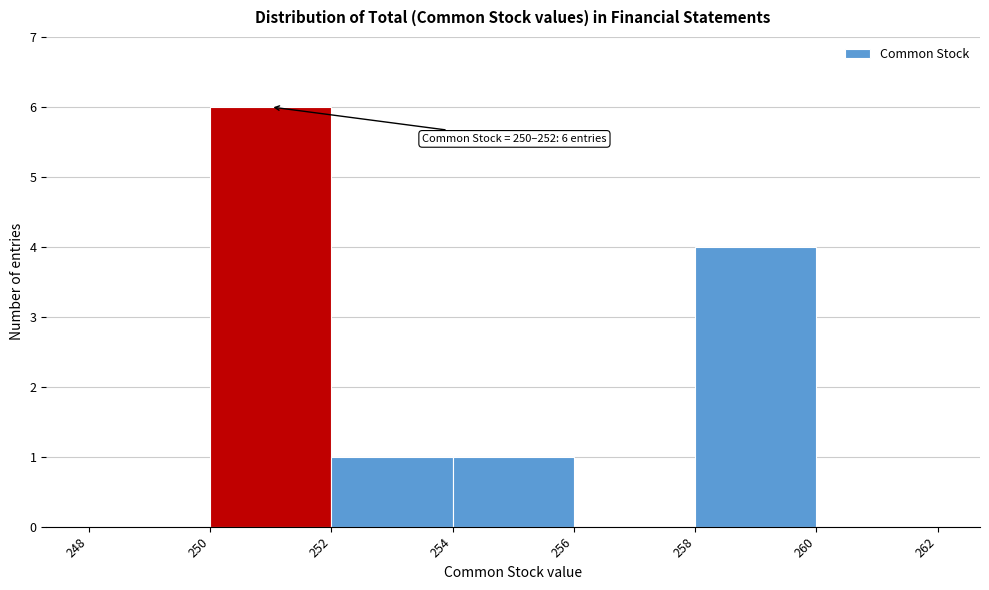

Which range on the x-axis has the tallest bar?

250 to 252